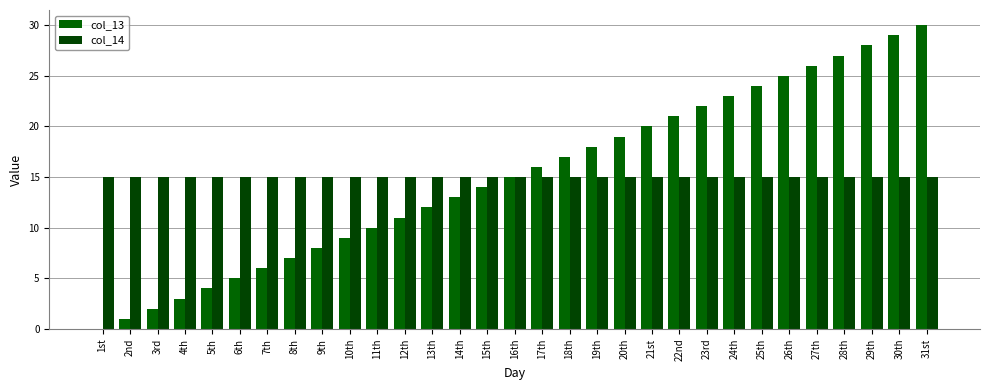

How many positive values does the col_13 series have?

30